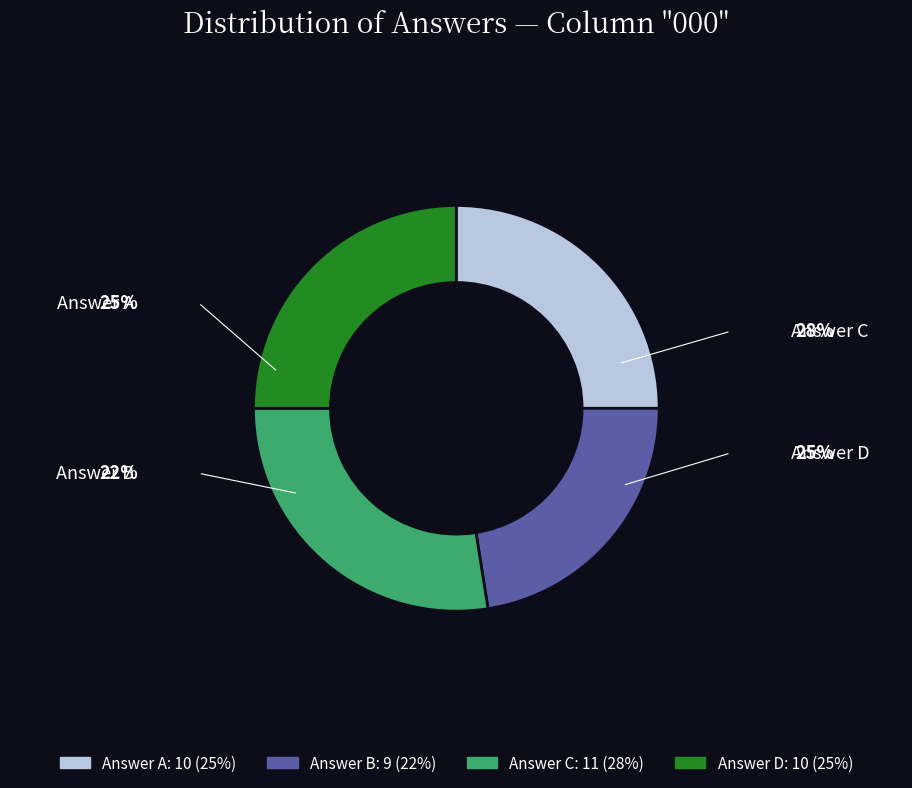

How many segments does this pie chart have?

4